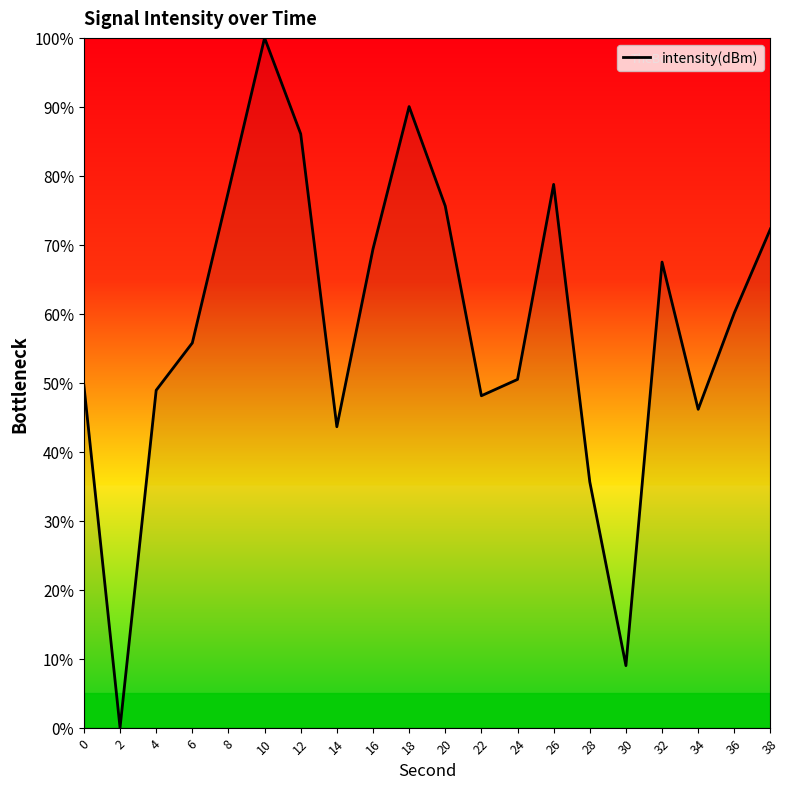

Approximately how many times larger is the value at 30 compared to 16?

0.1